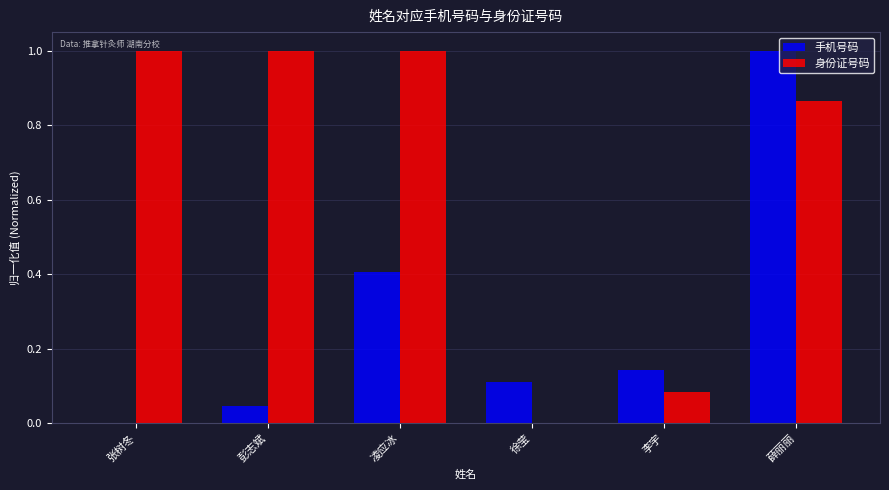

Which series changed the most between 彭志斌 and 凌应冰?

手机号码